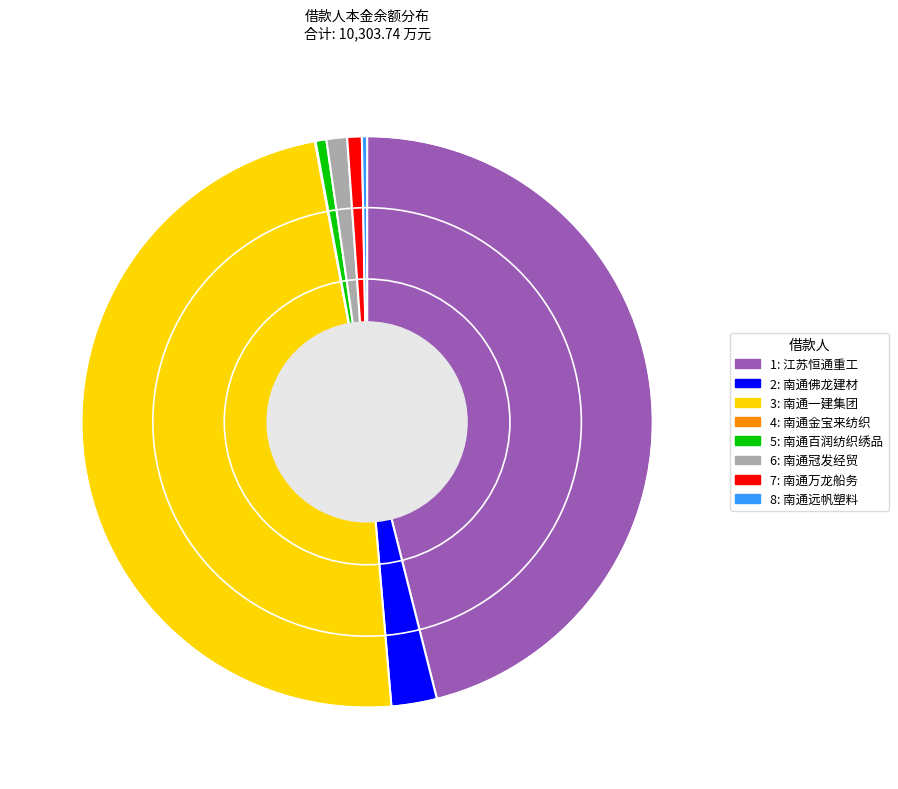

Is there any slice that represents more than half of the pie?

No